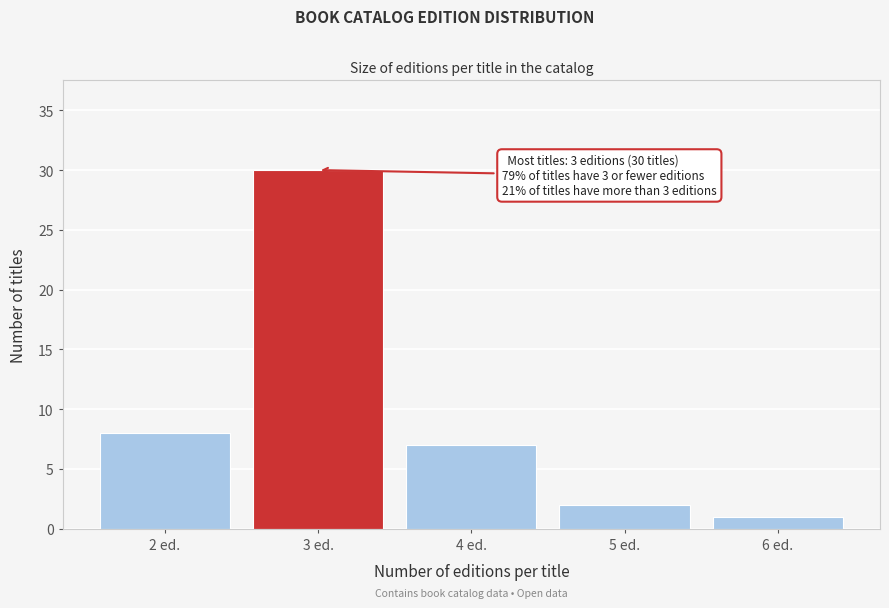

Reading left to right, transcribe all the data shown in this chart.

2 ed.=8	3 ed.=30	4 ed.=7	5 ed.=2	6 ed.=1